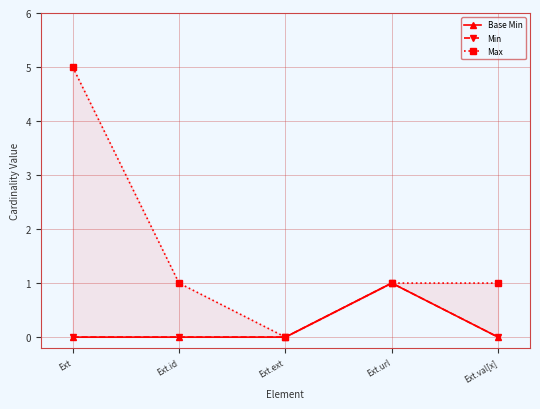

Is the value of Max at Ext.id greater than the value of Base Min at Ext?

Yes